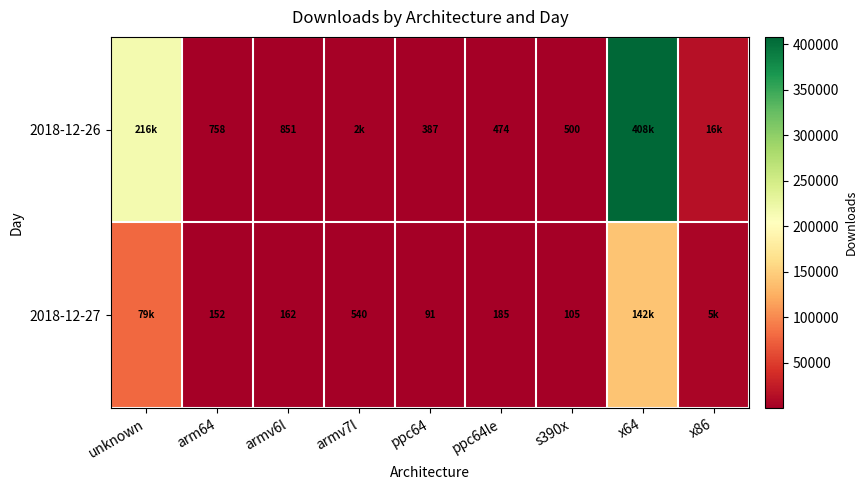

Between arm64 and s390x, which is larger?

arm64